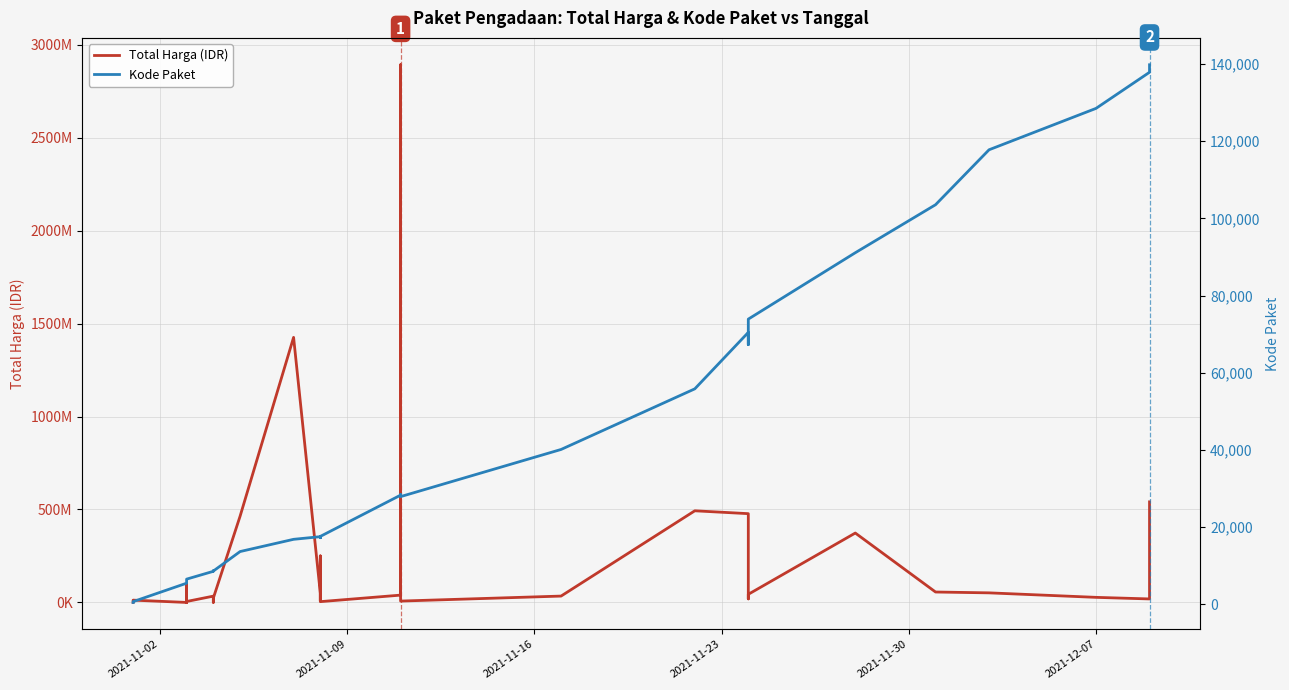

What is the average value of the Kode Paket series?

37519